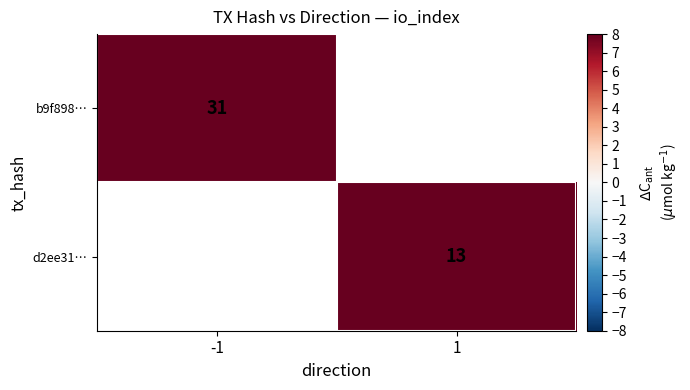

Is the value of d2ee31… at 1 greater than the value of b9f898… at -1?

No